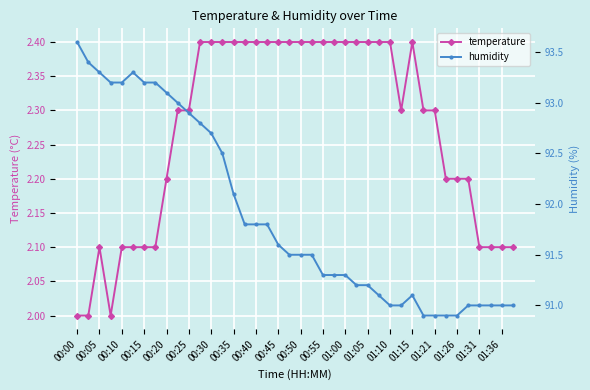

At which category is the sum across all series the highest?

00:00